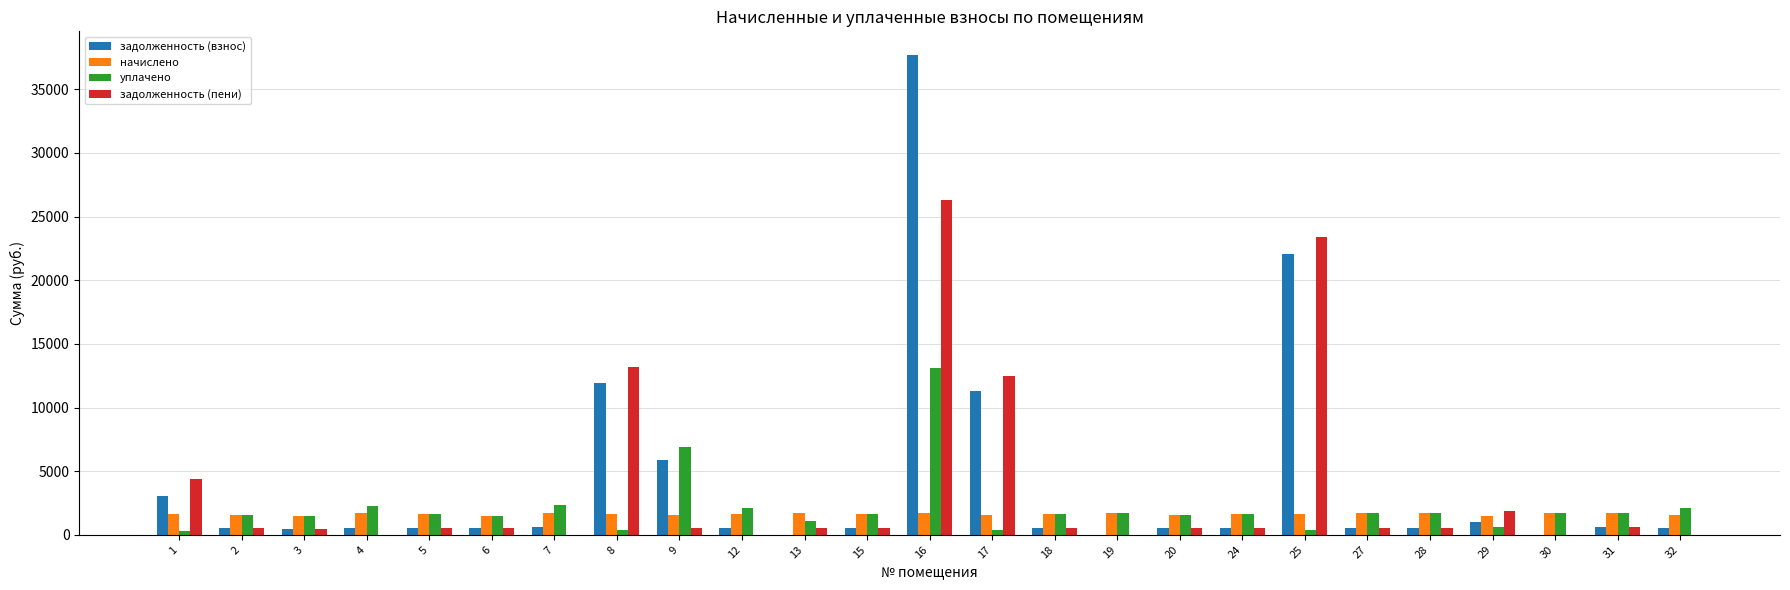

How many data points in задолженность (пени) are above 549?

13